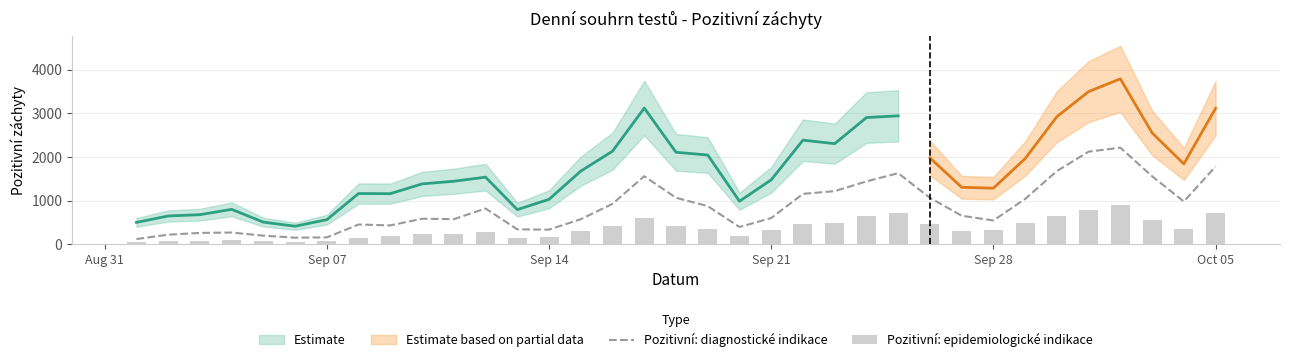

The value of Pozitivní: diagnostické indikace at Sep 28 is 542. True or false?

True